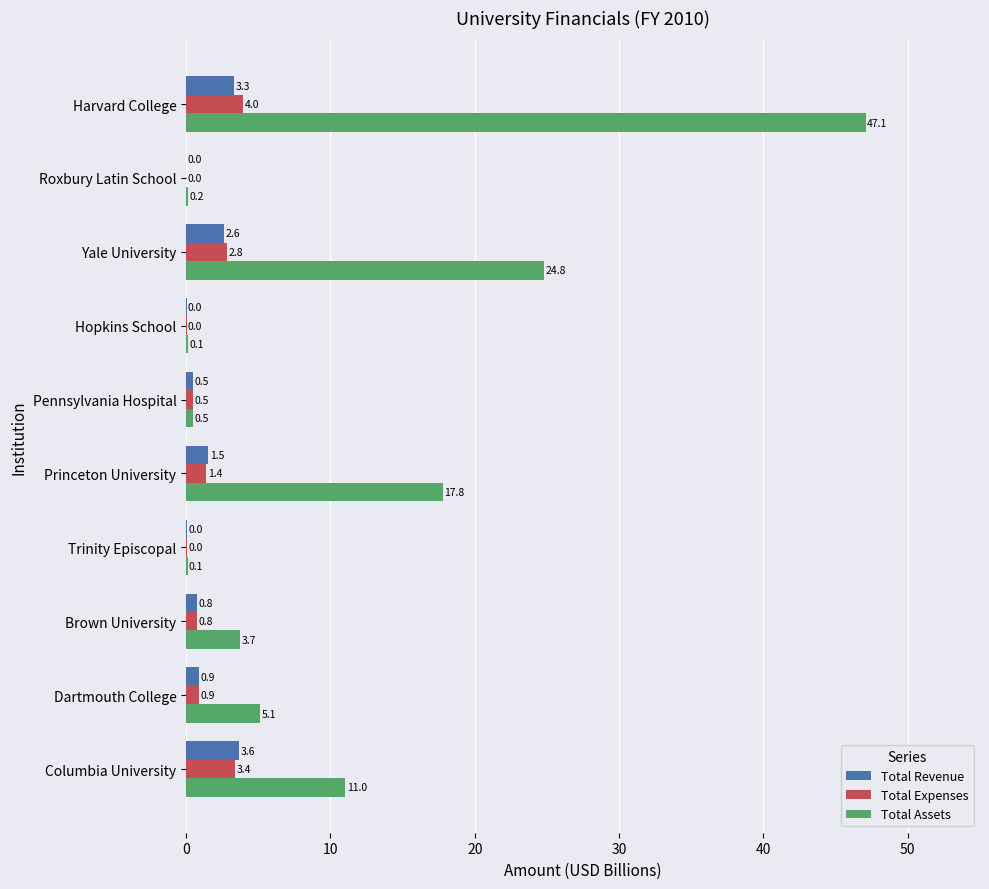

At which category is the sum across all series the highest?

Harvard College